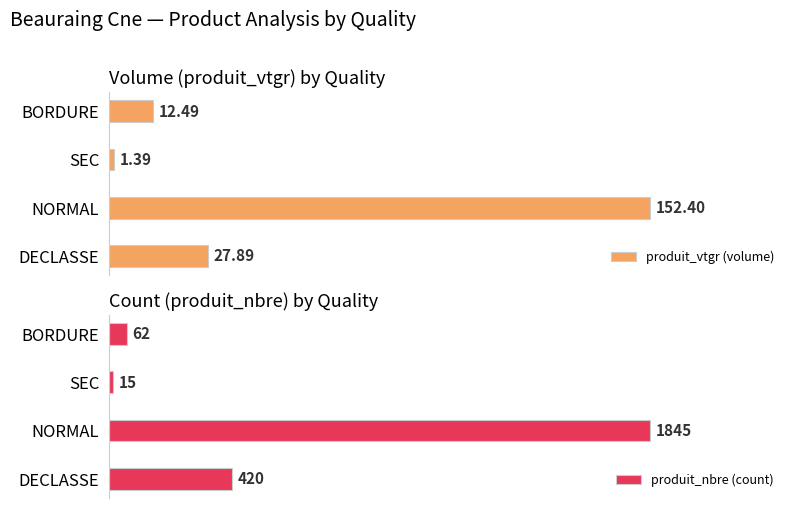

Reading left to right, what are all the values shown in this chart?

produit_vtgr (volume): 27.9	152.4	1.4	12.5
produit_nbre (count): 420.0	1845.0	15.0	62.0